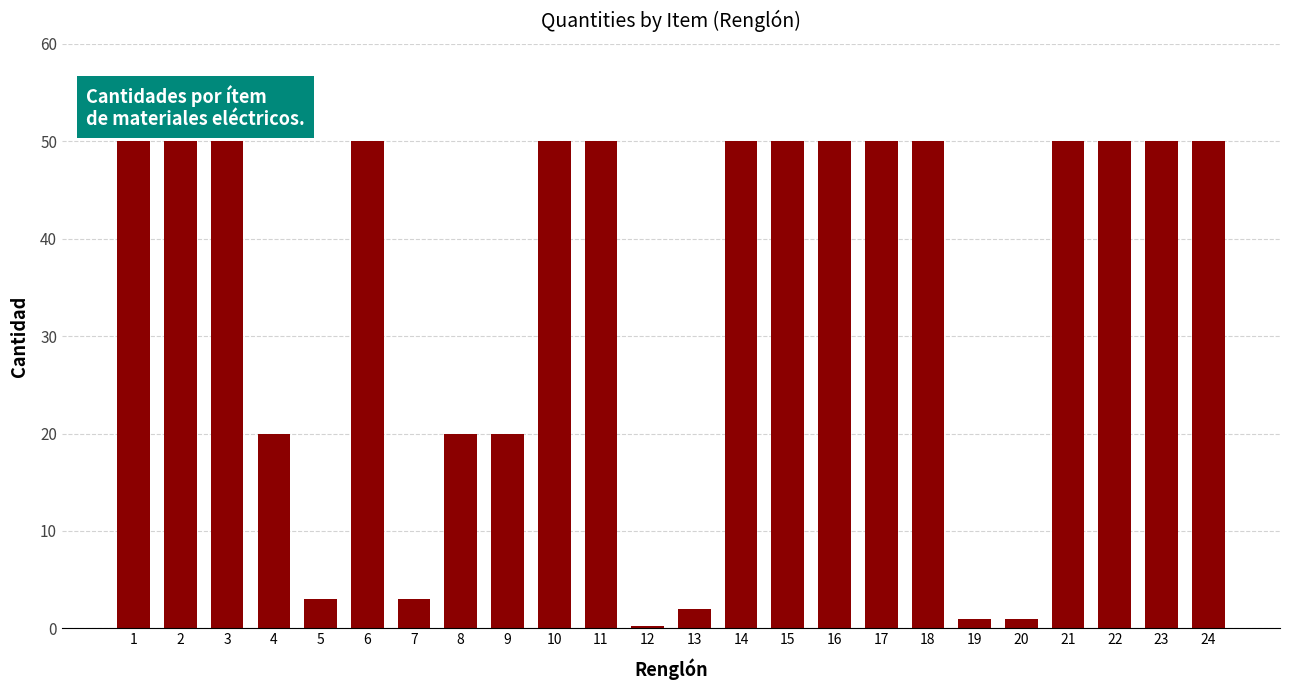

Reading left to right, what are all the values shown in this chart?

50.0	50.0	50.0	20.0	3.0	50.0	3.0	20.0	20.0	50.0	50.0	0.2	2.0	50.0	50.0	50.0	50.0	50.0	1.0	1.0	50.0	50.0	50.0	50.0